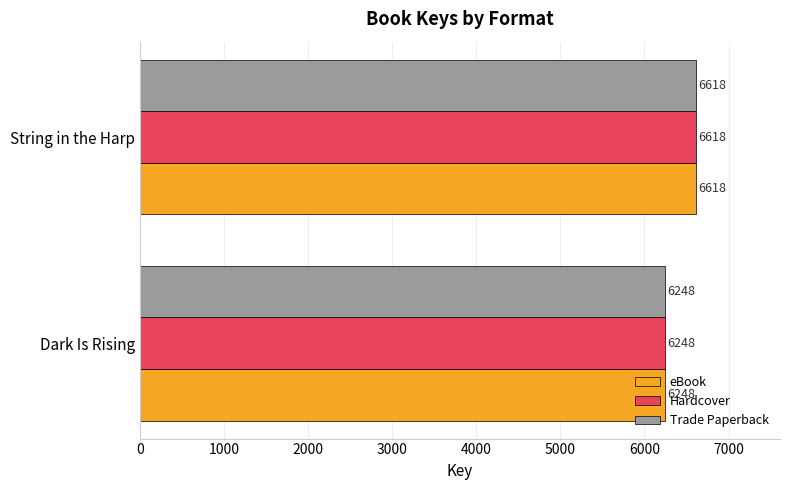

List the labels in order of eBook value, largest first.

String in the Harp, Dark Is Rising